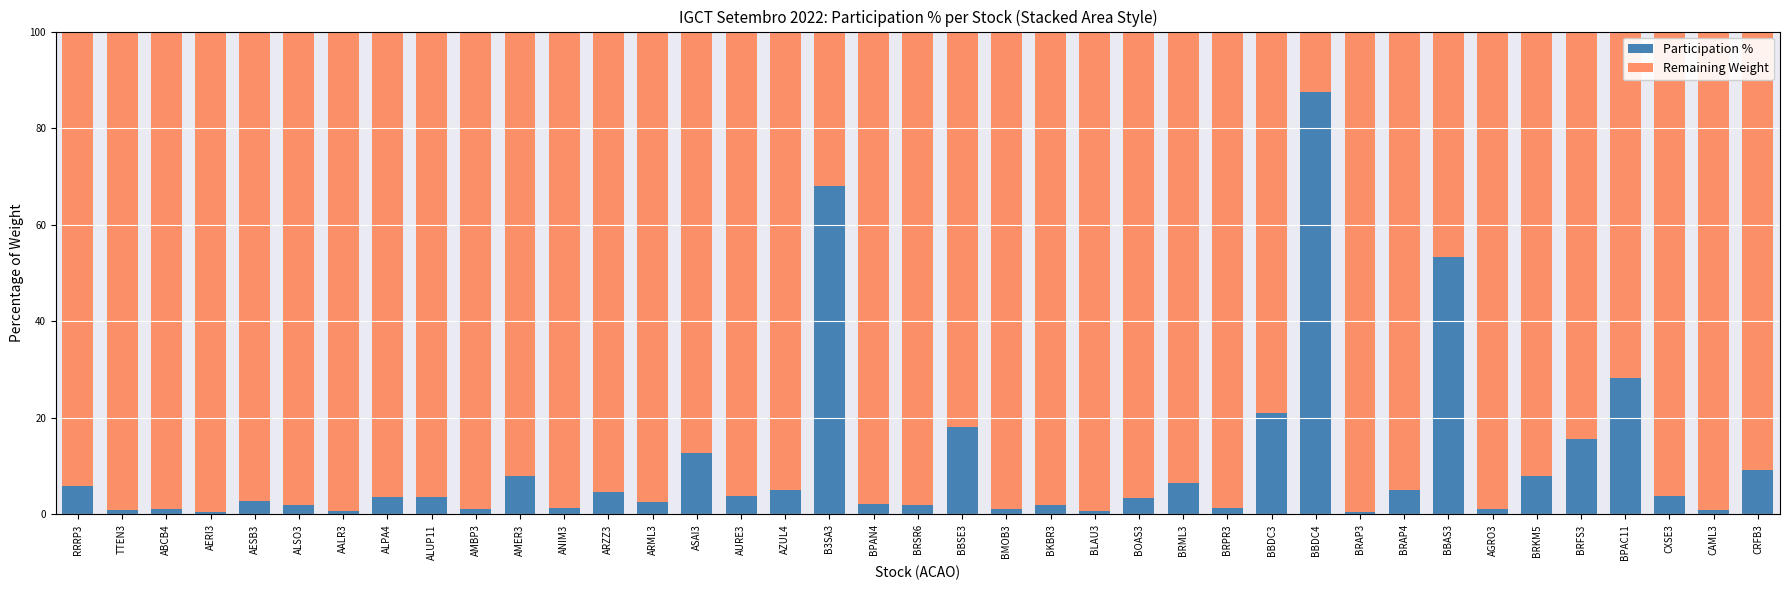

The value of Participation % at BRKM5 is 7.9. True or false?

True